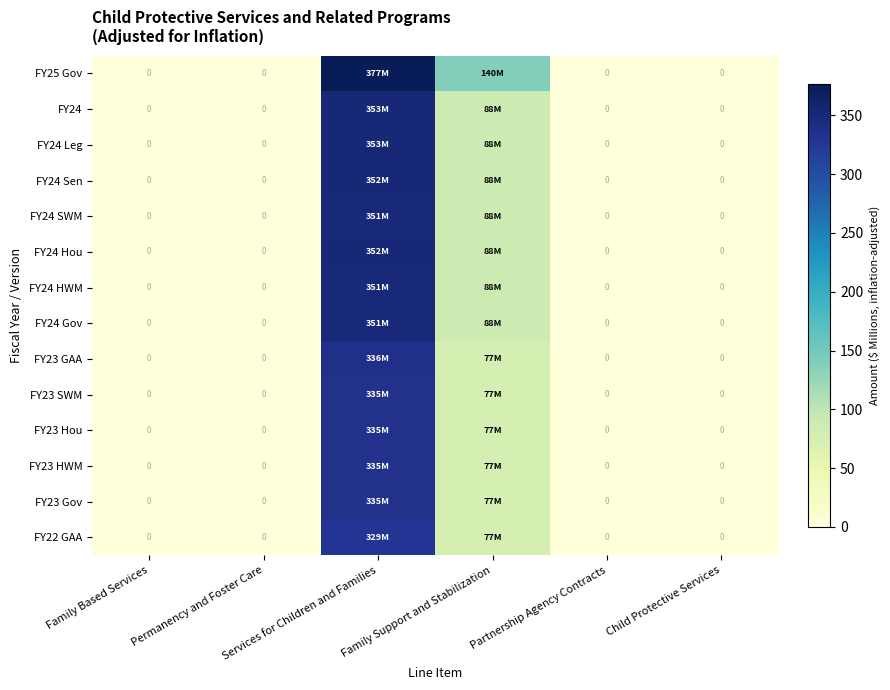

What is the difference between the highest and lowest values at Family Support and Stabilization?

62.9